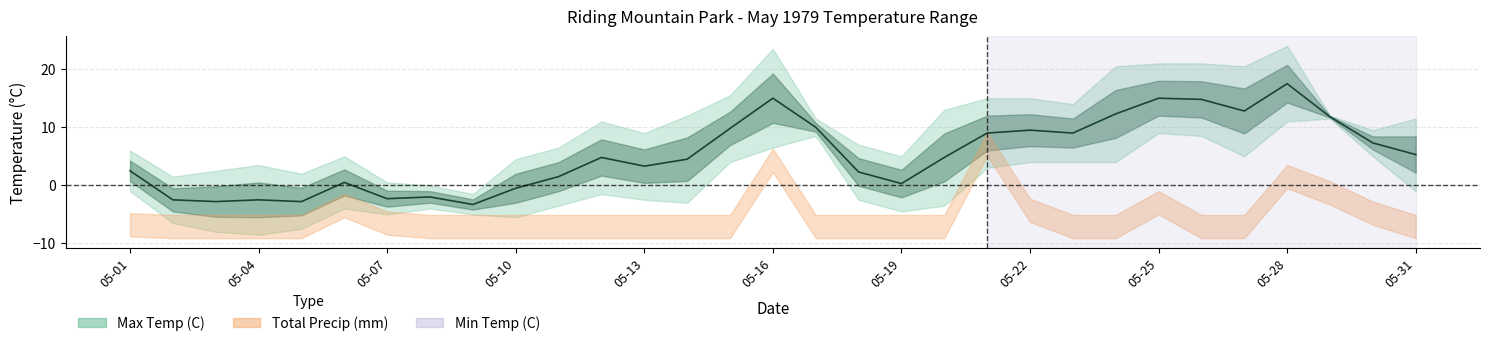

How many data points does each series have?

31